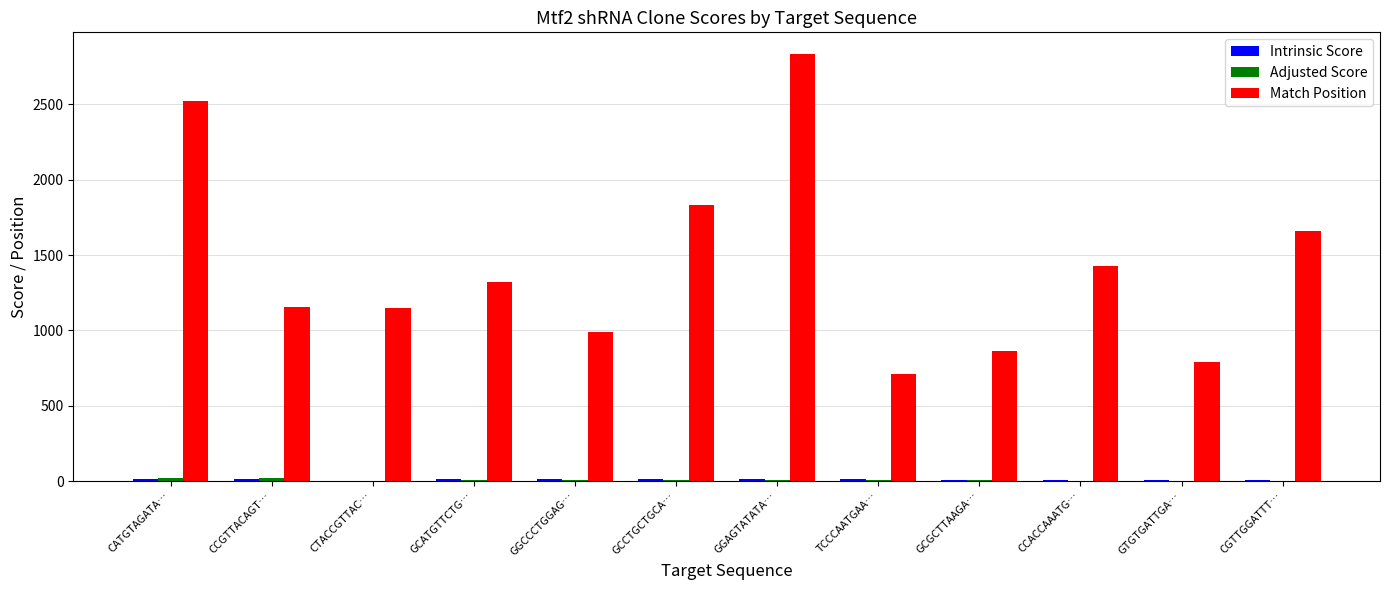

Which series has the largest total across all categories?

Match Position